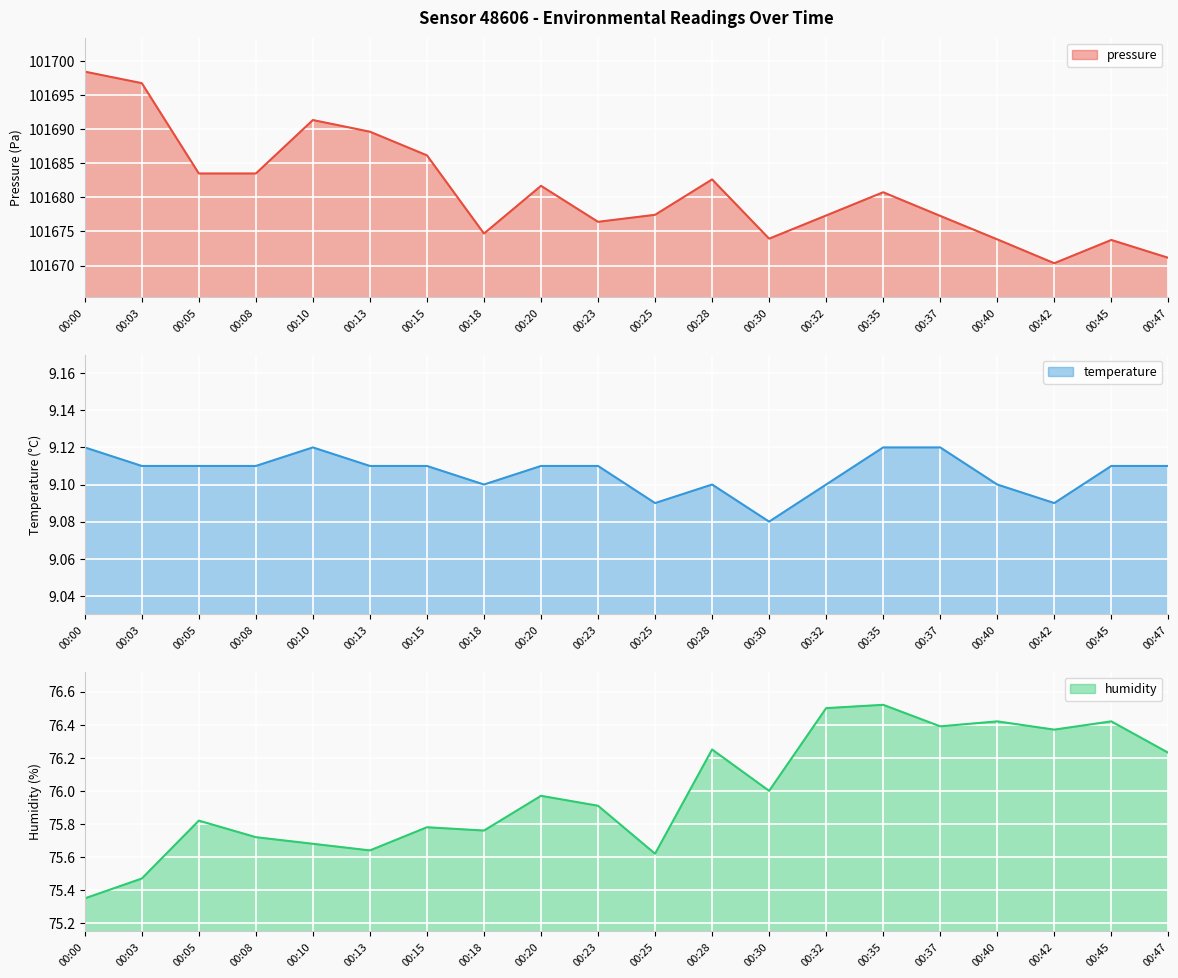

What is the value of the temperature point at the 17th from the left?

9.1